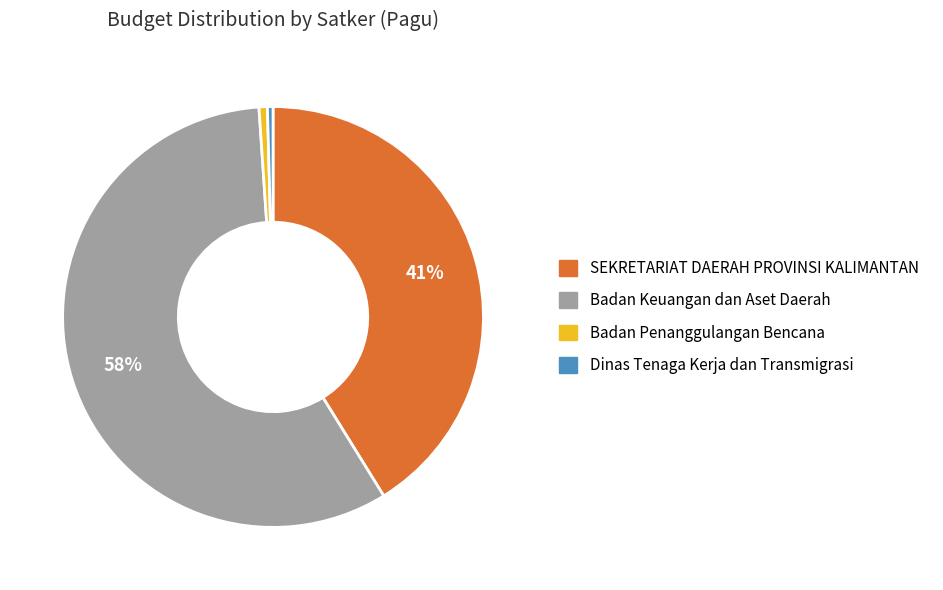

To the nearest percent, what is the combined percentage of Dinas Tenaga Kerja dan Transmigrasi and Badan Penanggulangan Bencana?

1%